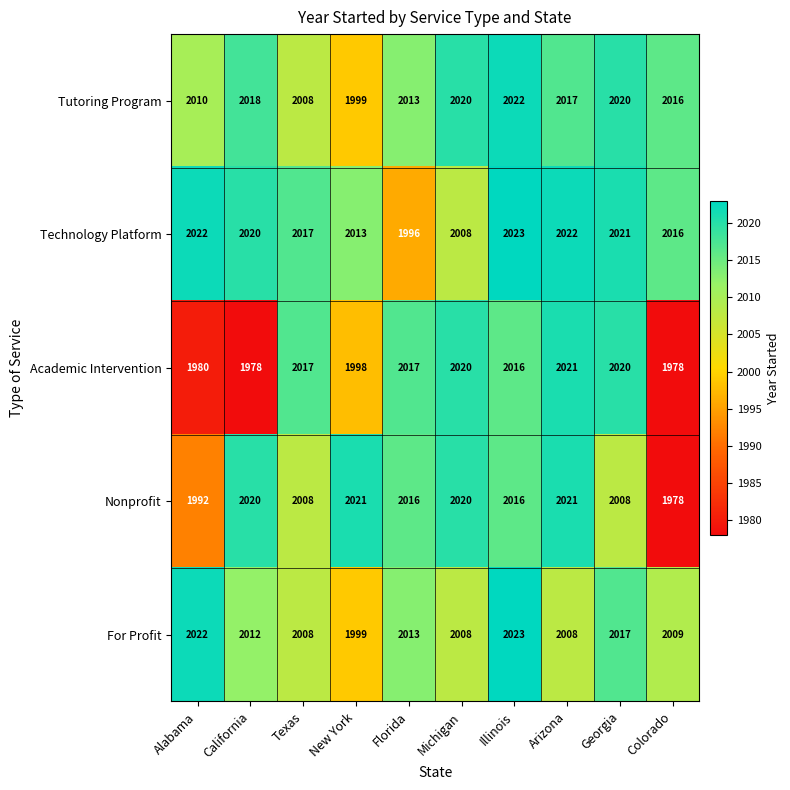

What is the spread (max minus min) of values at Illinois?

7